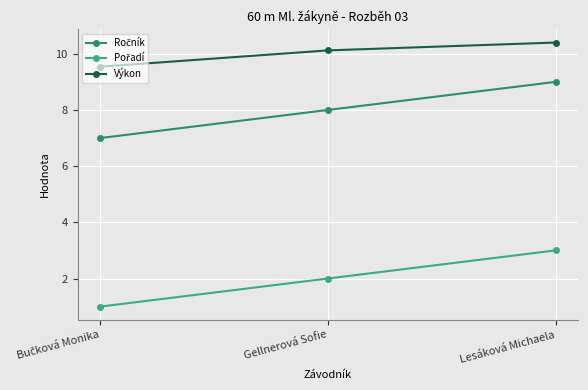

At which label is Výkon closest to 9?

Bučková Monika